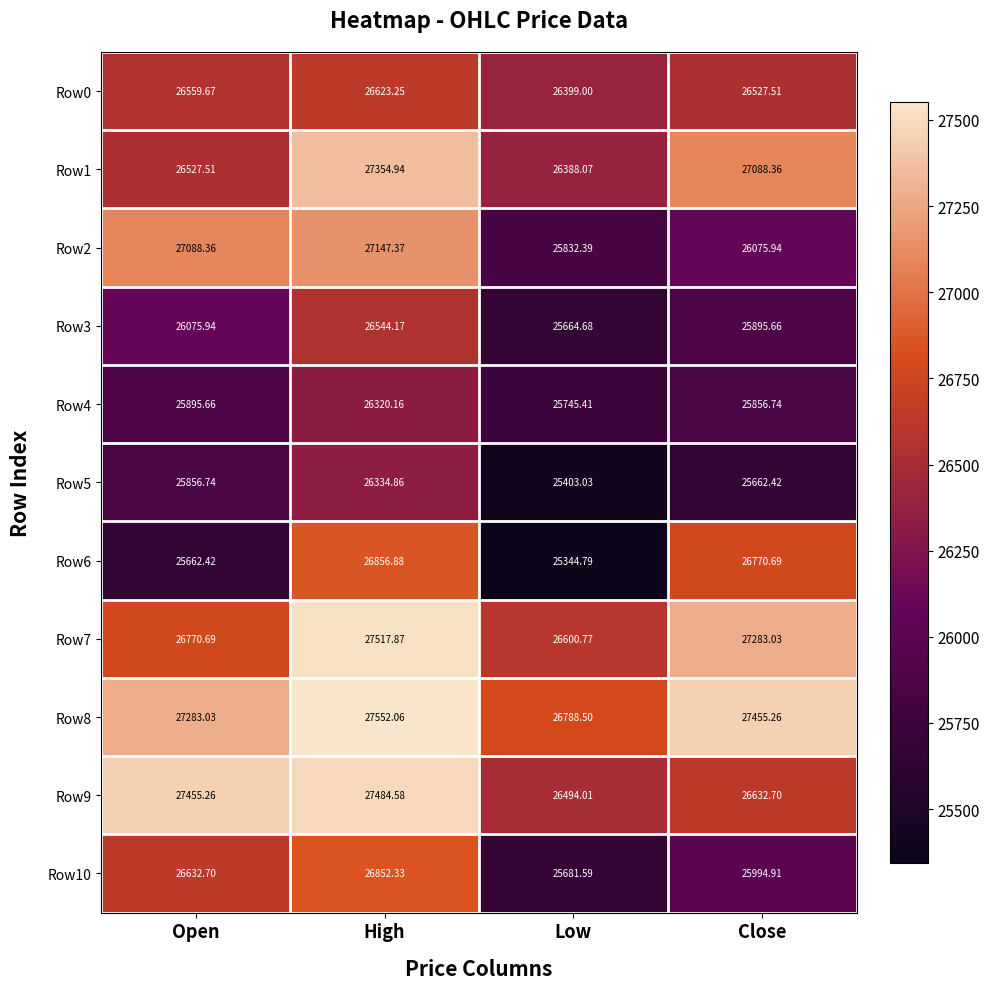

At which category does the chart reach its minimum across all series?

Low